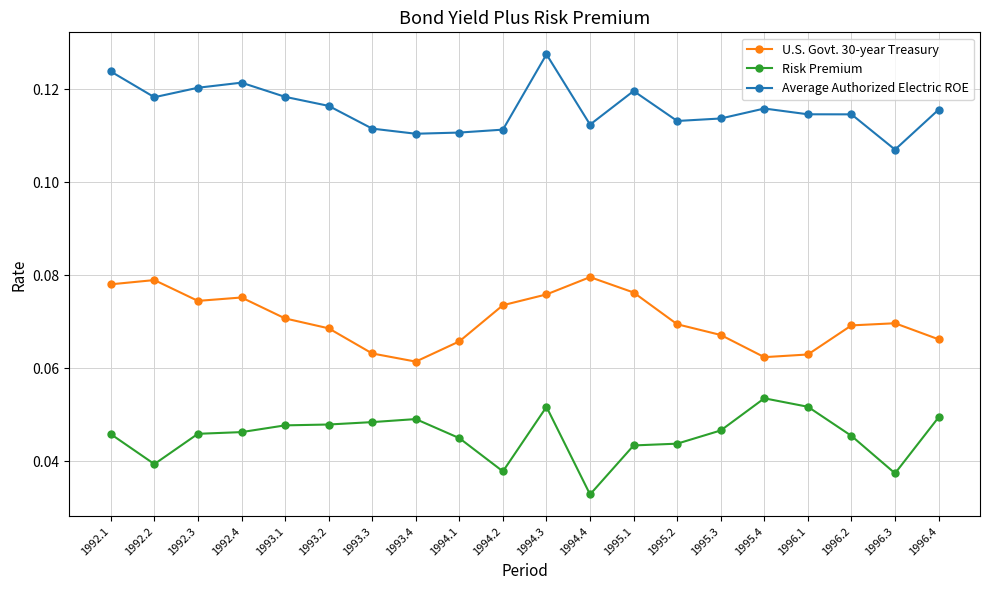

How many series are shown in this chart?

3